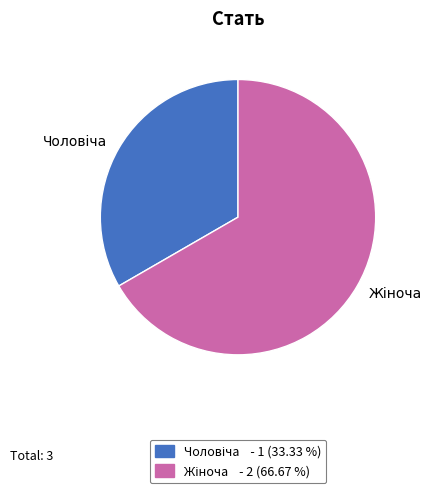

Is there any slice that represents more than half of the pie?

Yes